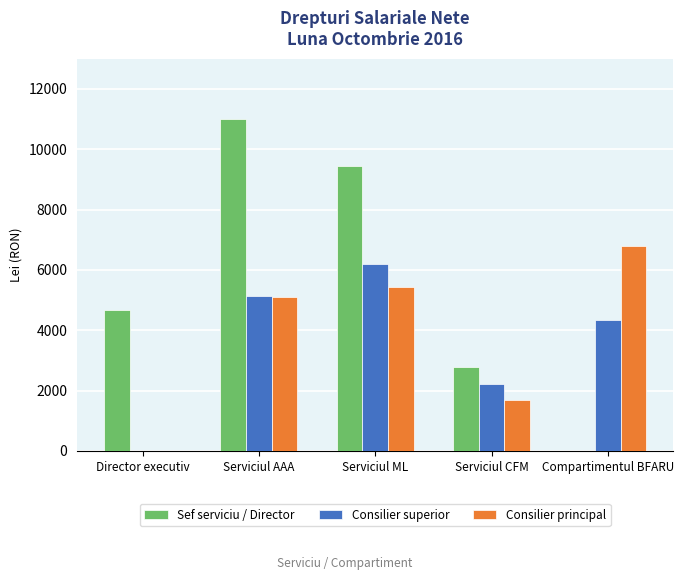

What is the difference between the Sef serviciu / Director values at Director executiv and Serviciul AAA?

6333